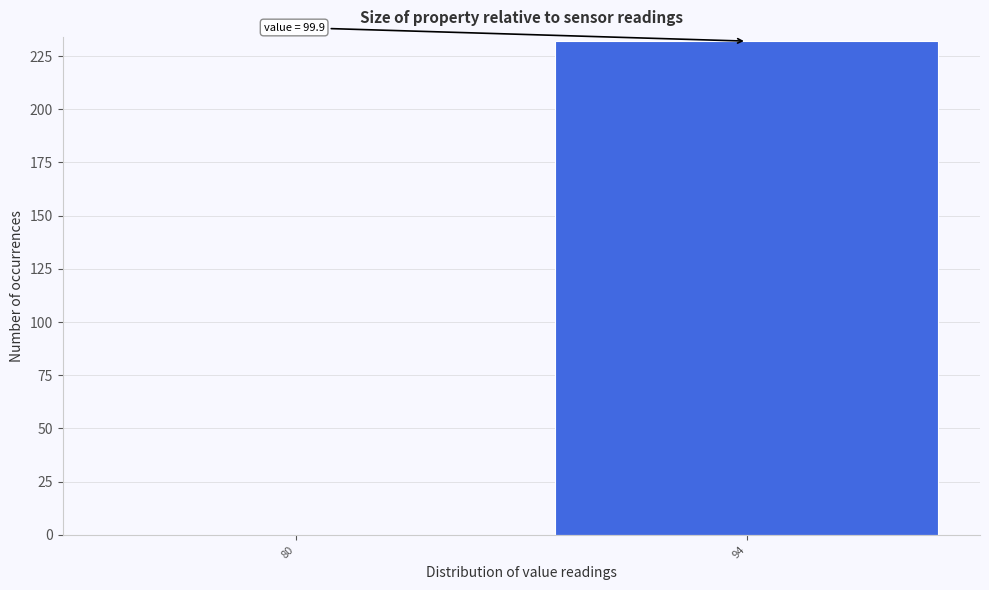

Reading right to left, extract all data points from this chart.

94=232	80=0